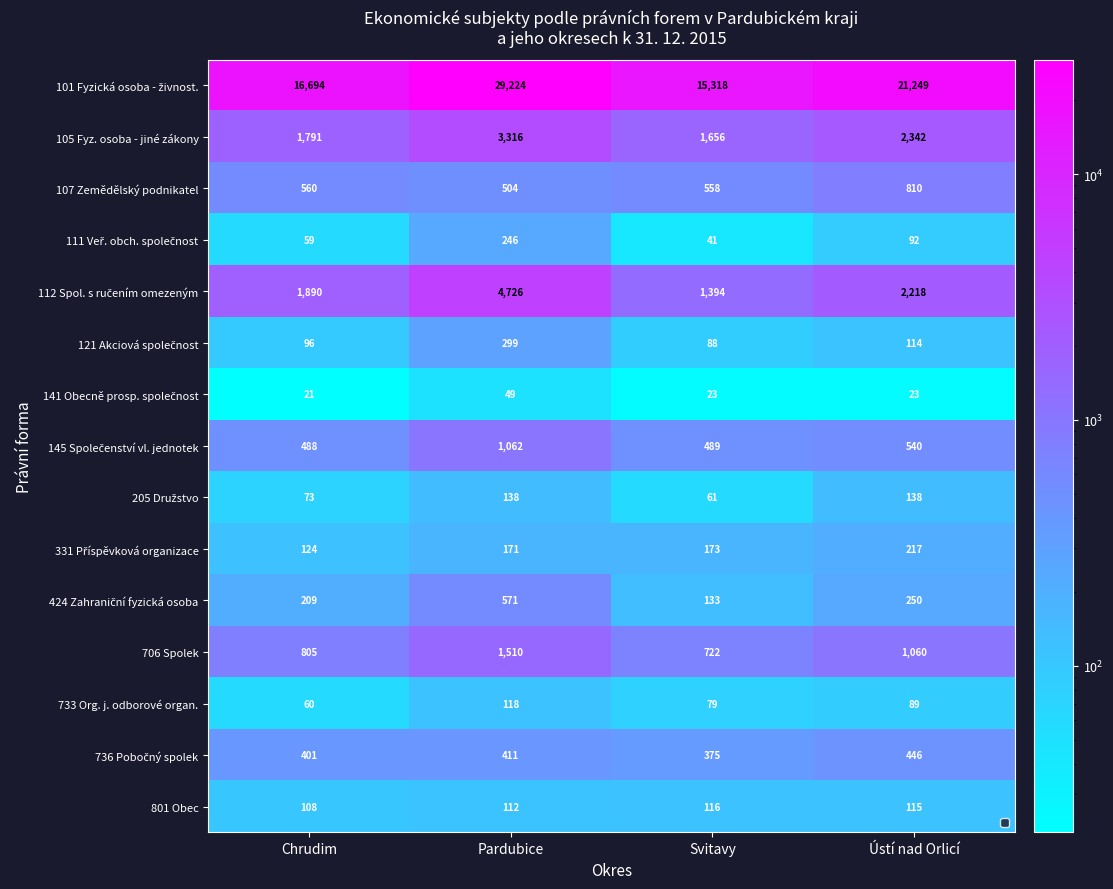

What is the average value of the 105 Fyz. osoba - jiné zákony series?

2276